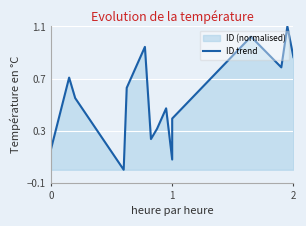

Reading right to left, what are all the values shown in this chart?

0.9	1.1	0.8	1.0	0.4	0.1	0.5	0.3	0.2	0.9	0.6	0.0	0.6	0.7	0.2